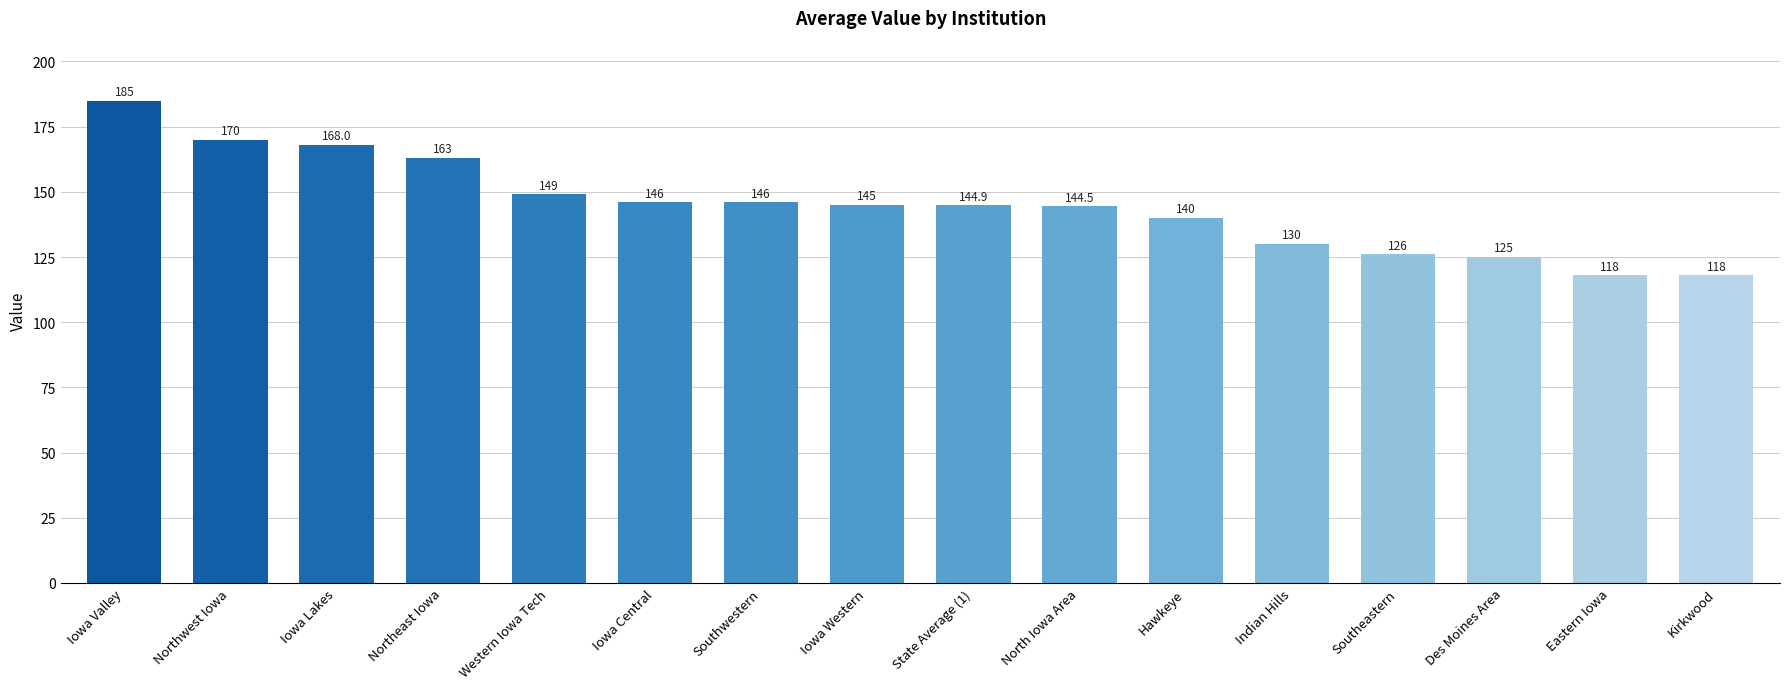

What is the average value?

144.9